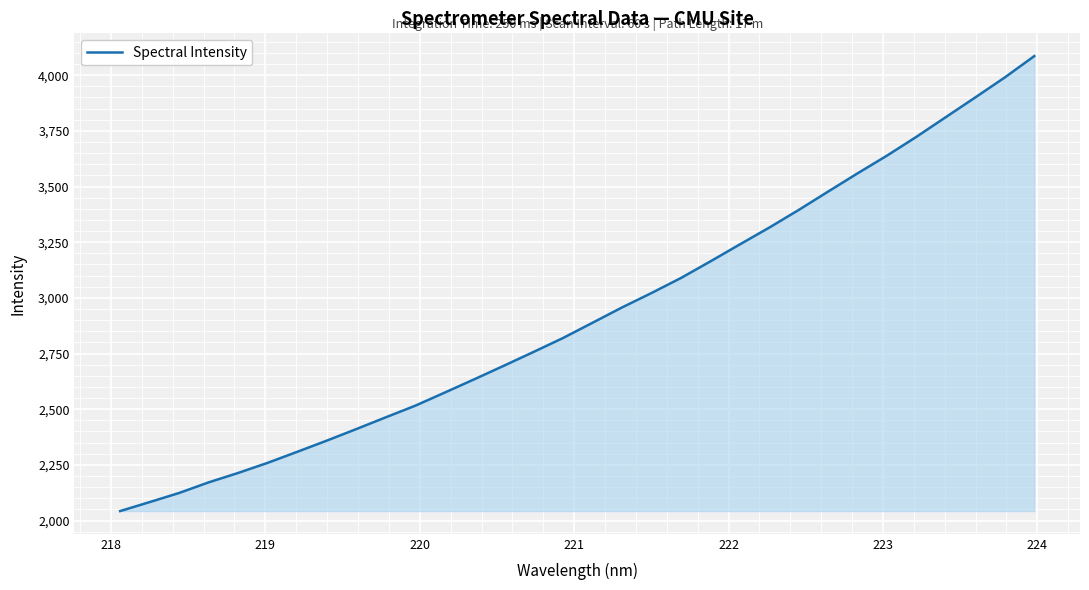

True or false: there are more than 2 points higher than both neighbors.

False